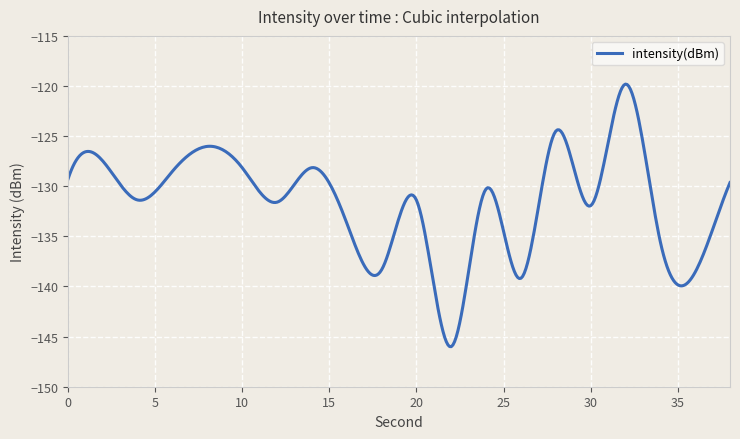

What is the greatest value displayed?

-119.8